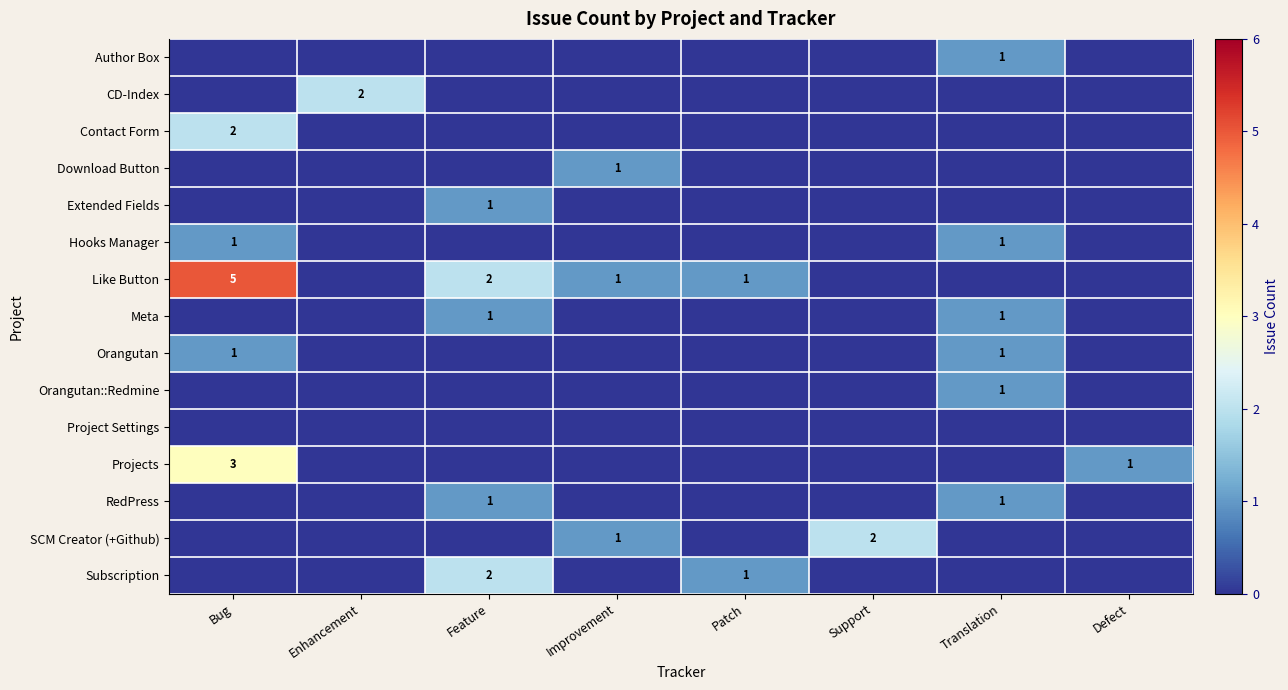

How many categories are shown in the chart?

8